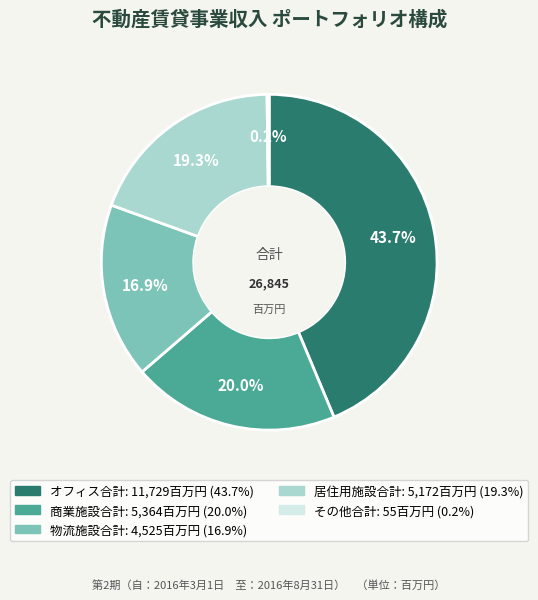

What percentage is NOT represented by 居住用施設合計?

80.7%